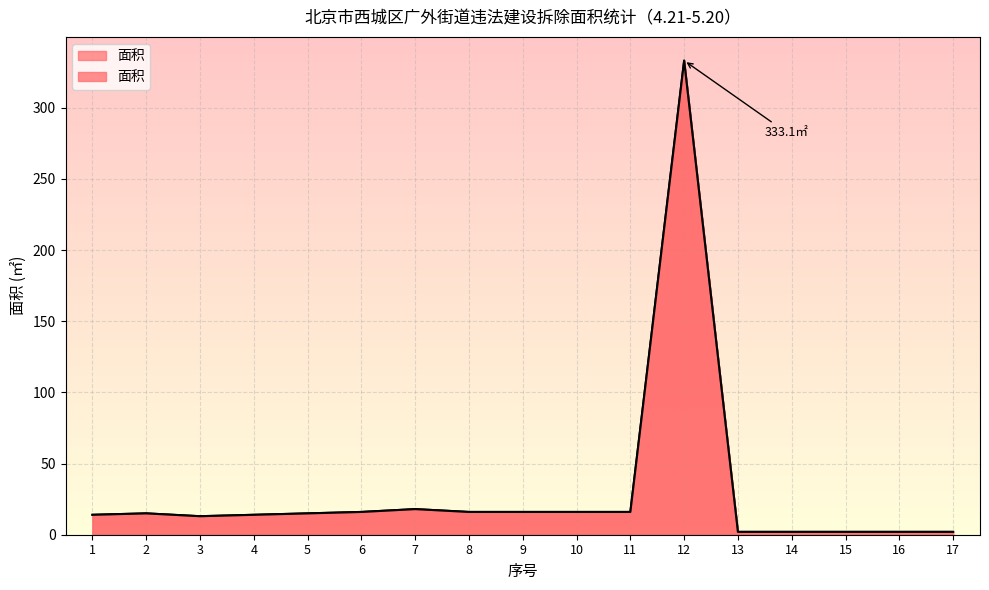

What is the smallest value displayed?

2.0